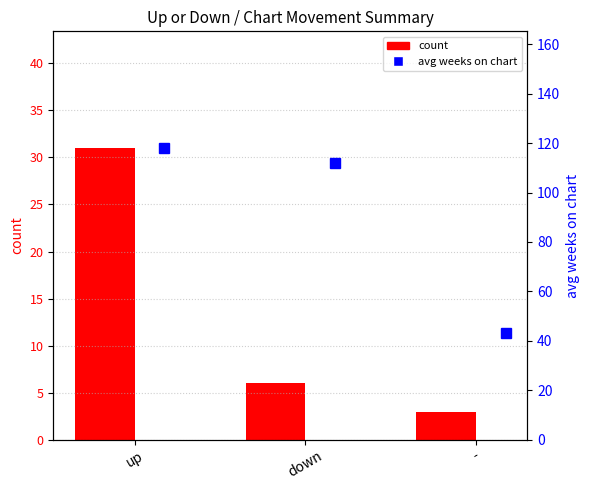

At up, list the series in order from smallest to largest.

count, avg weeks on chart